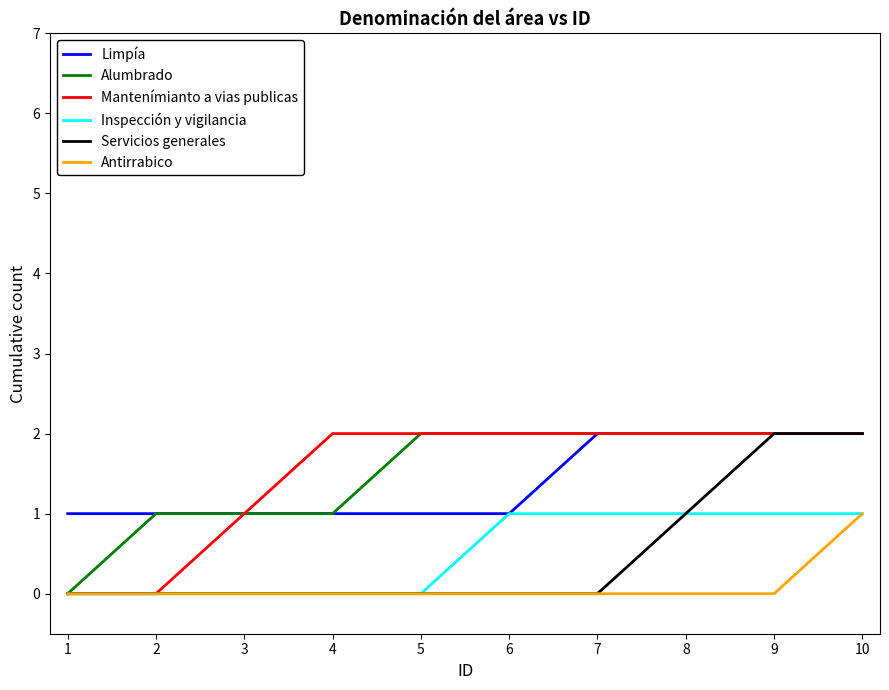

Which category has the lowest value in the Alumbrado series?

1